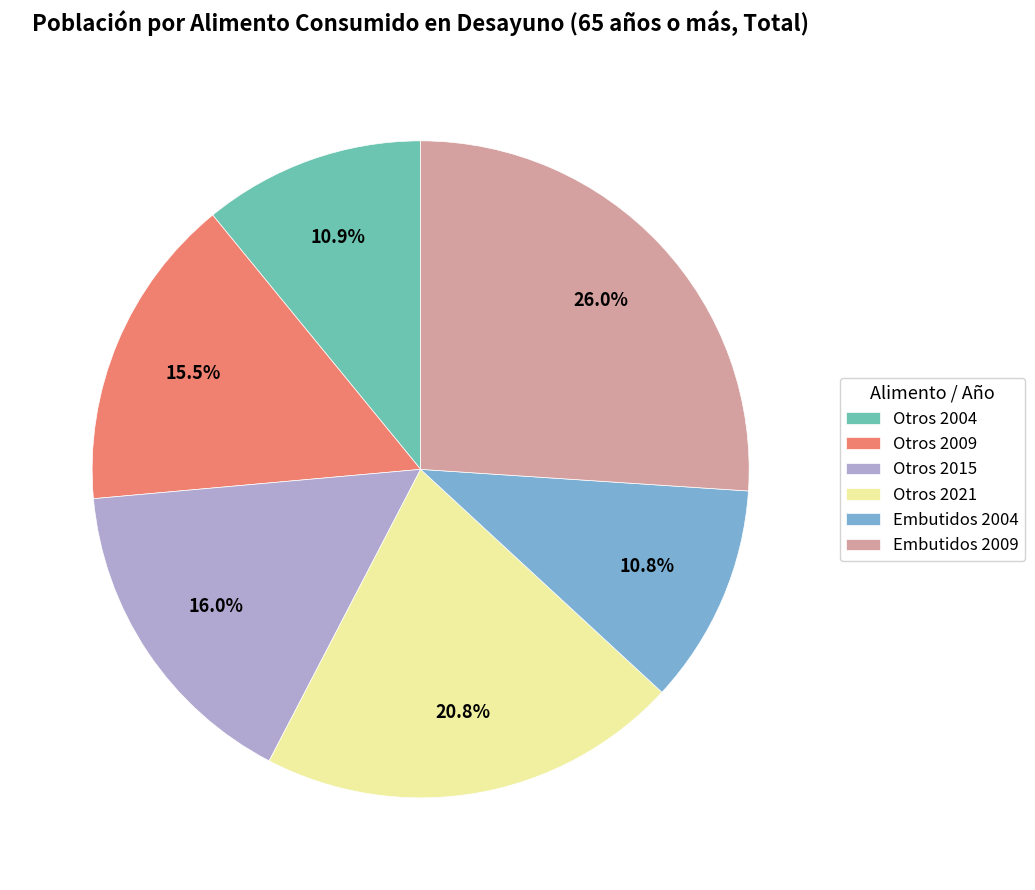

Does Otros 2021 account for over 50% of the chart?

No